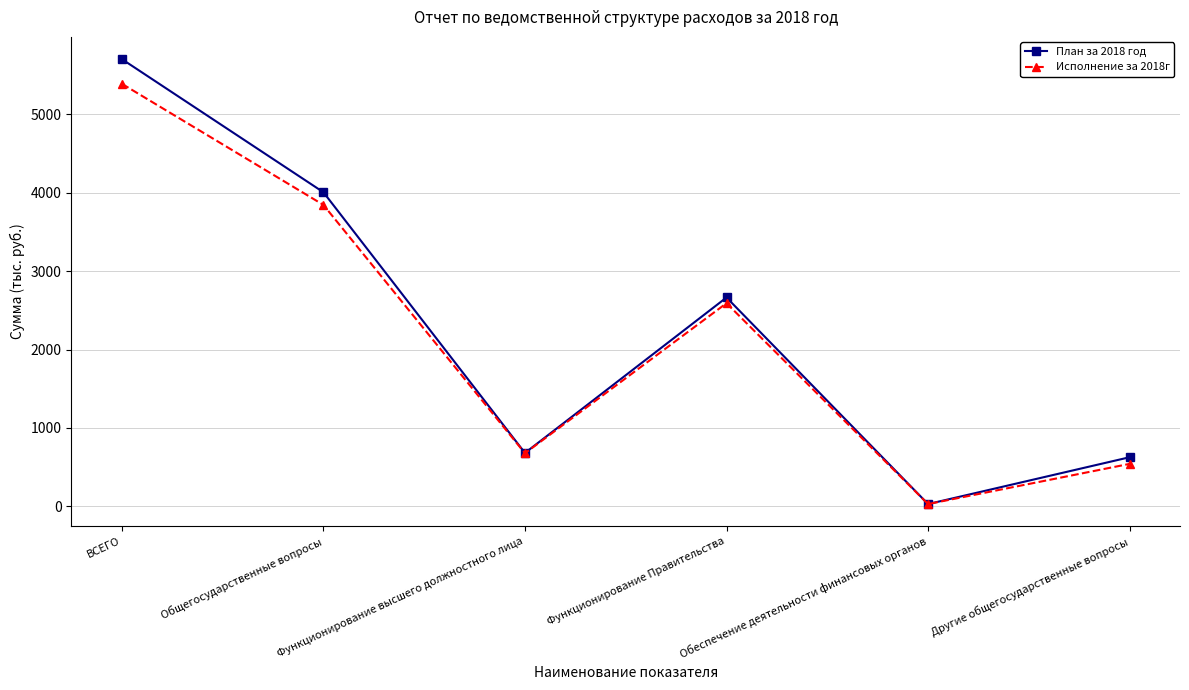

What is the maximum value shown in the chart?

5699.4